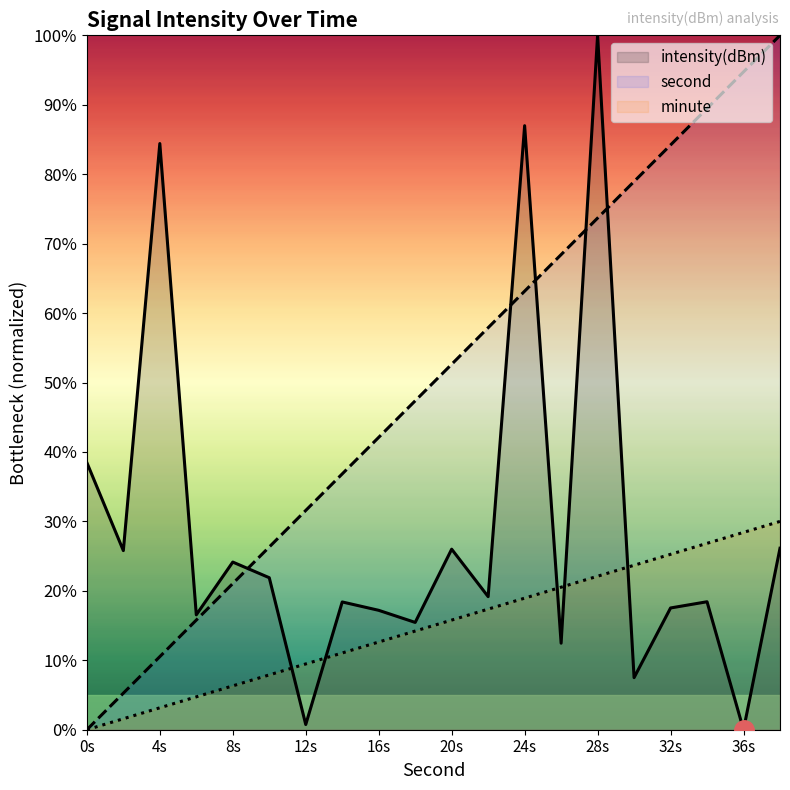

In intensity(dBm), how many points are higher than both neighbors (excluding endpoints)?

7